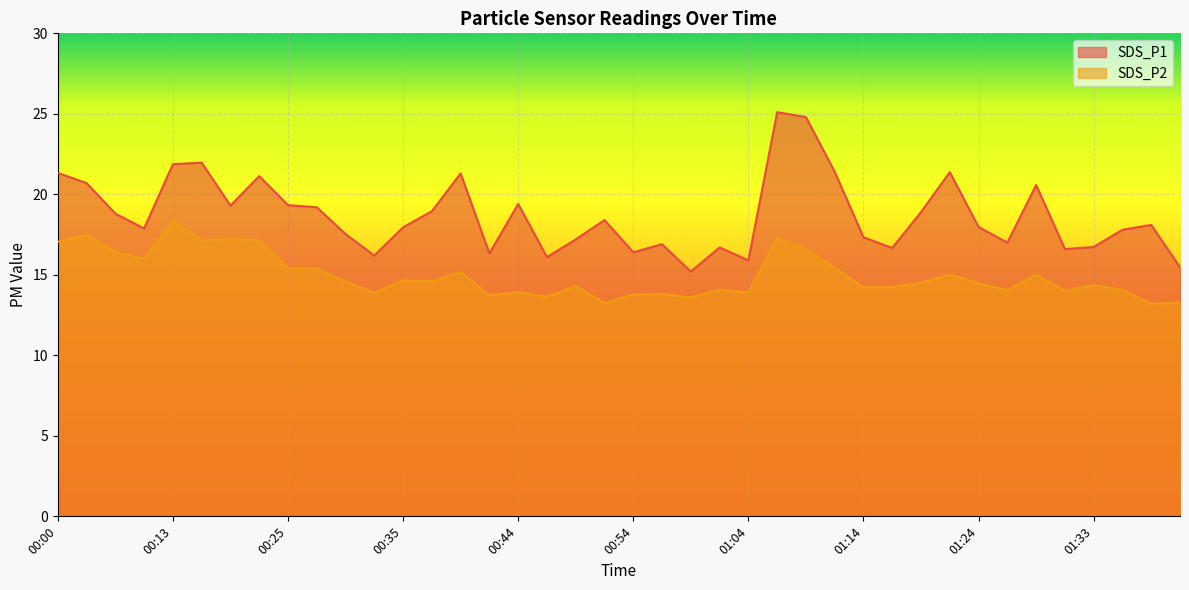

How many lines are shown in the chart?

2